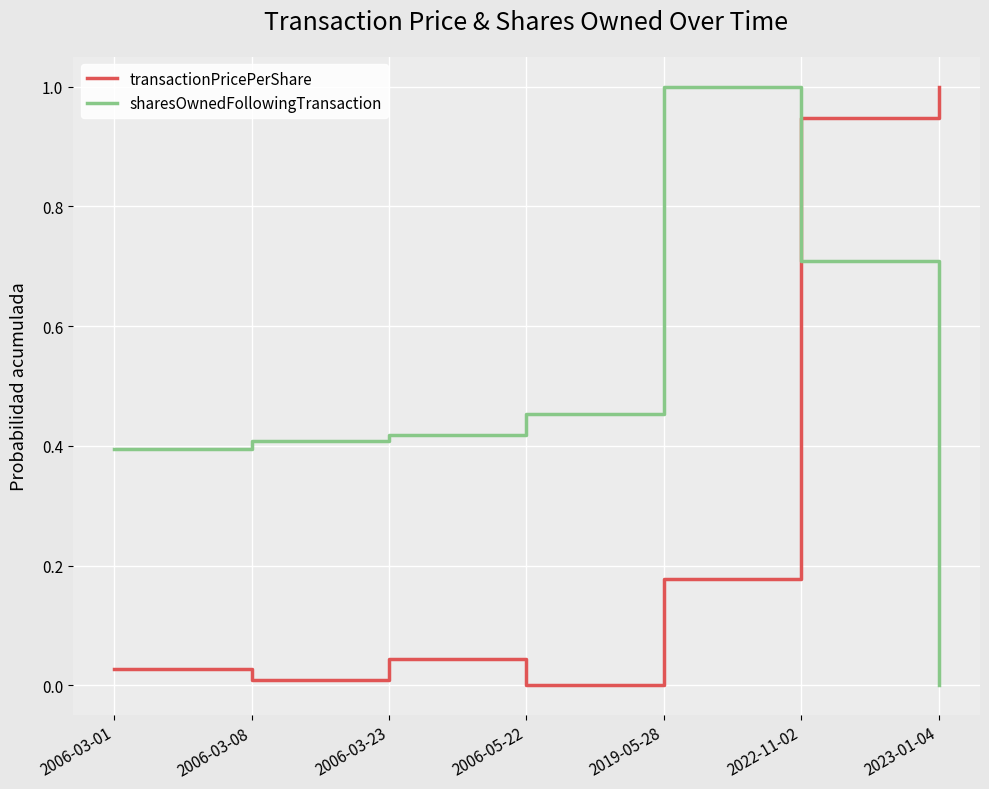

True or false: transactionPricePerShare and sharesOwnedFollowingTransaction intersect in this chart.

True